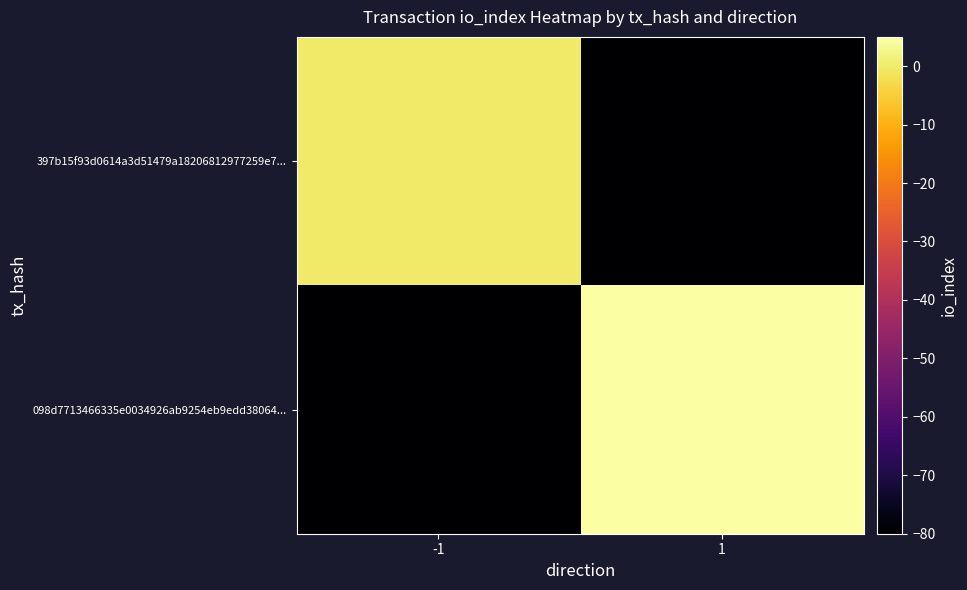

Reading left to right, extract all data points from this chart.

397b15f93d0614a3d51479a18206812977259e7...: -1=0	1=-80
098d7713466335e0034926ab9254eb9edd38064...: -1=-80	1=5